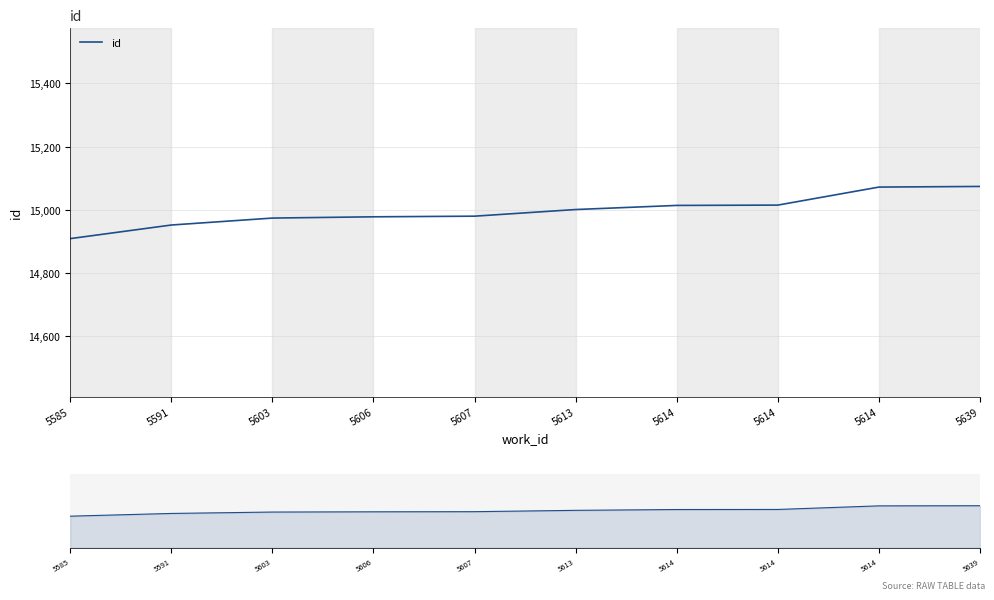

What is the value of the 2nd point from the left?

14952